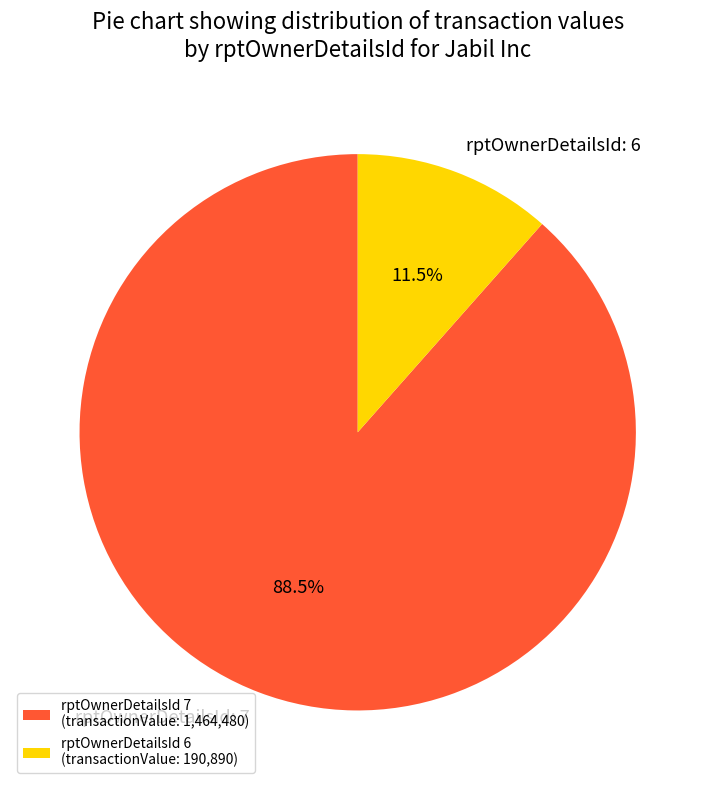

Which slice represents more than half of the pie?

rptOwnerDetailsId 7 (transactionValue: 1,464,480)